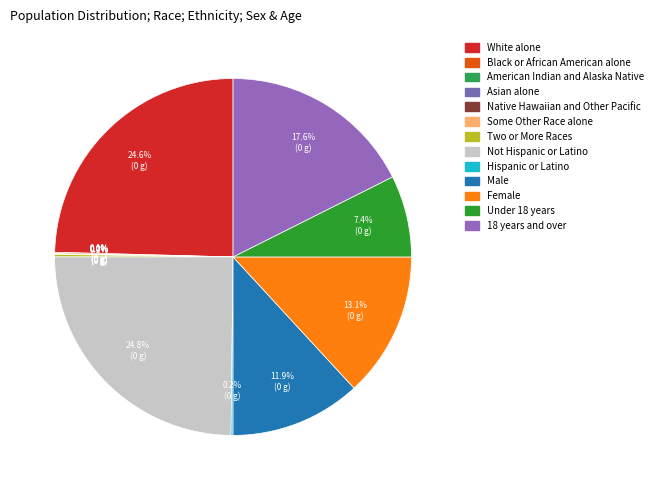

What is the change in value from Hispanic or Latino to Female?

+1156